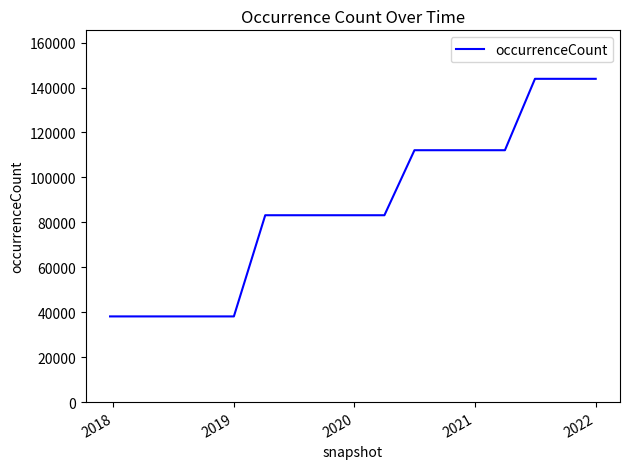

What is the difference between the maximum and minimum values?

105733